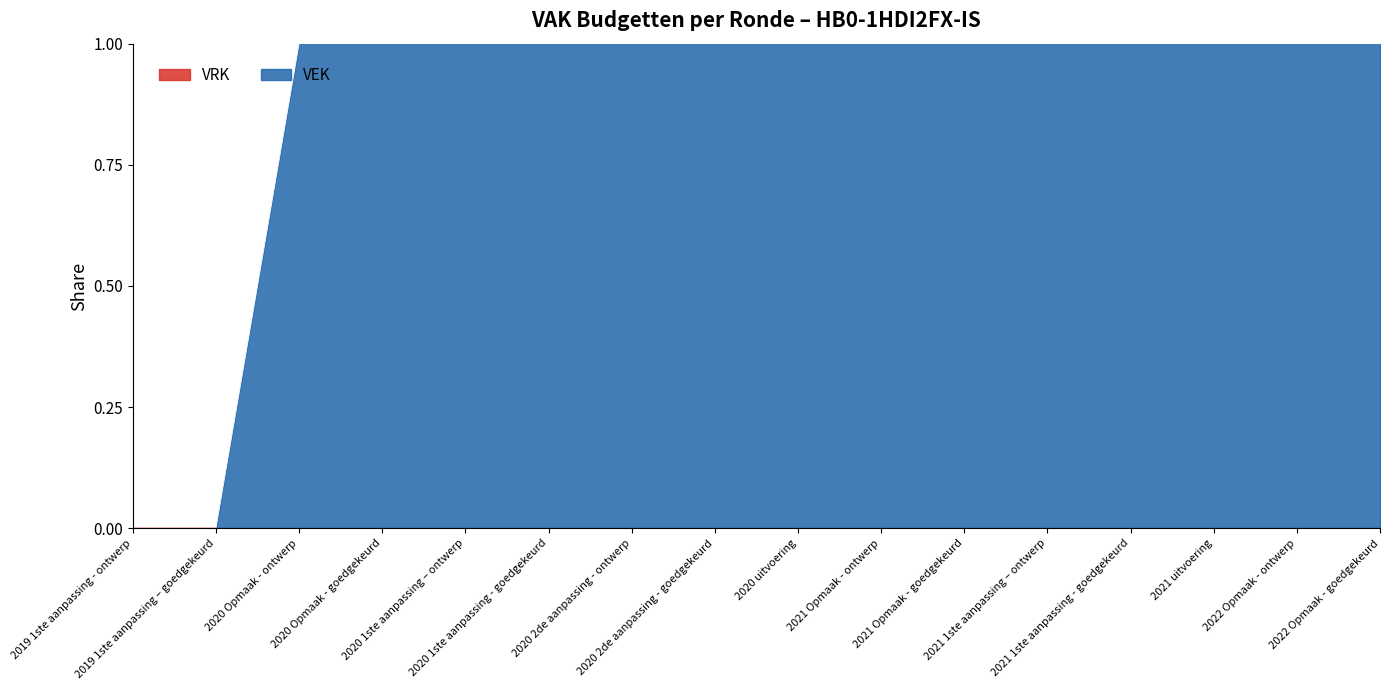

The value at 2021 1ste aanpassing - goedgekeurd is 1. True or false?

False